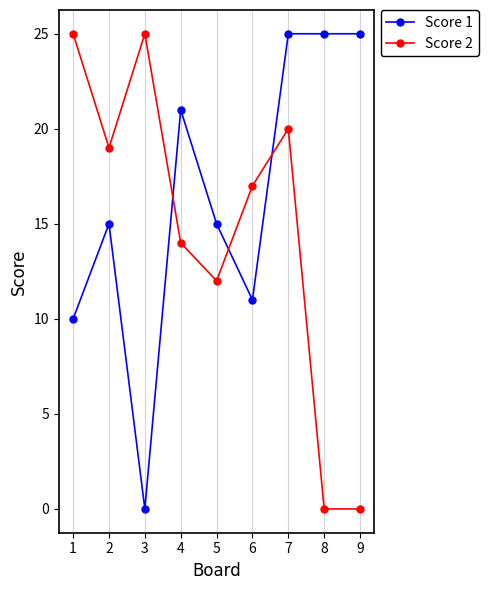

What is the difference between the second highest and second lowest values in the Score 1 series?

15